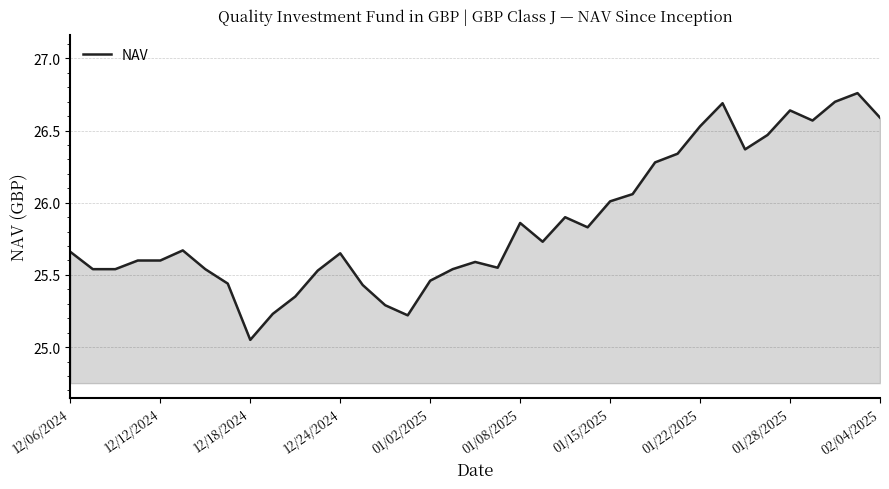

True or false: the data has more than 0 interior local peaks.

True